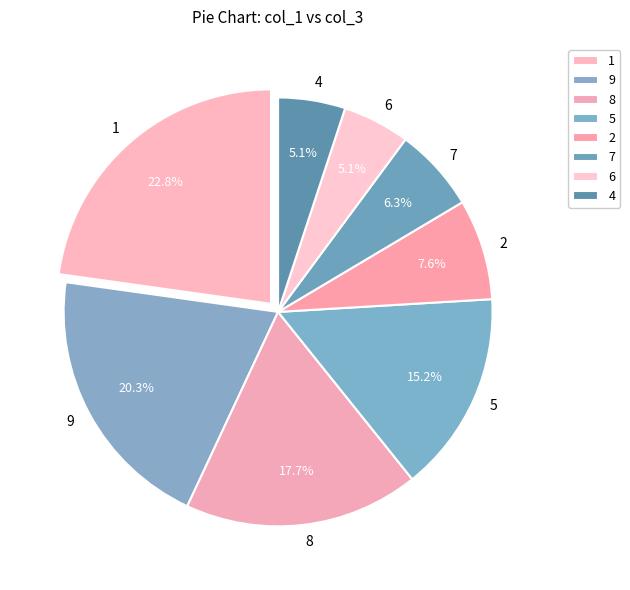

The 9 slice represents 2% of the pie. True or false?

False